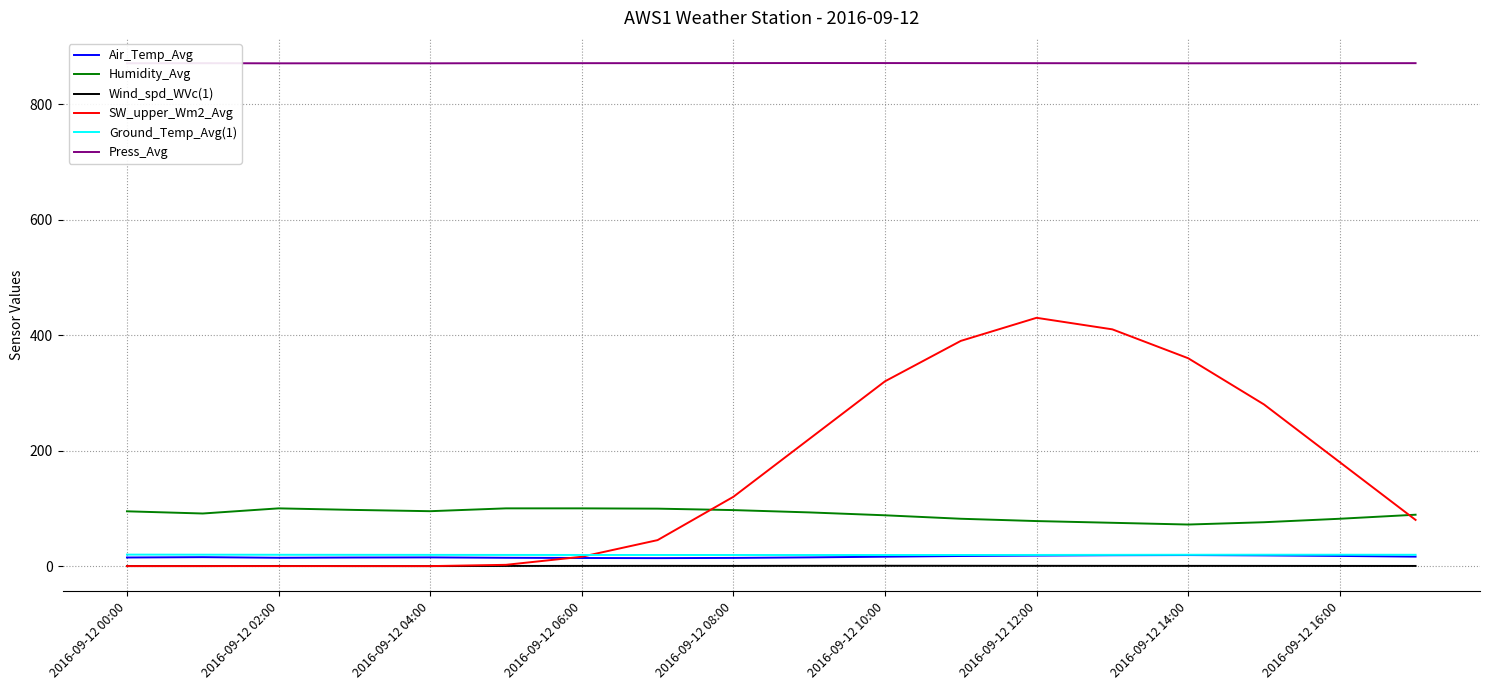

What is the maximum value for SW_upper_Wm2_Avg?

430.0